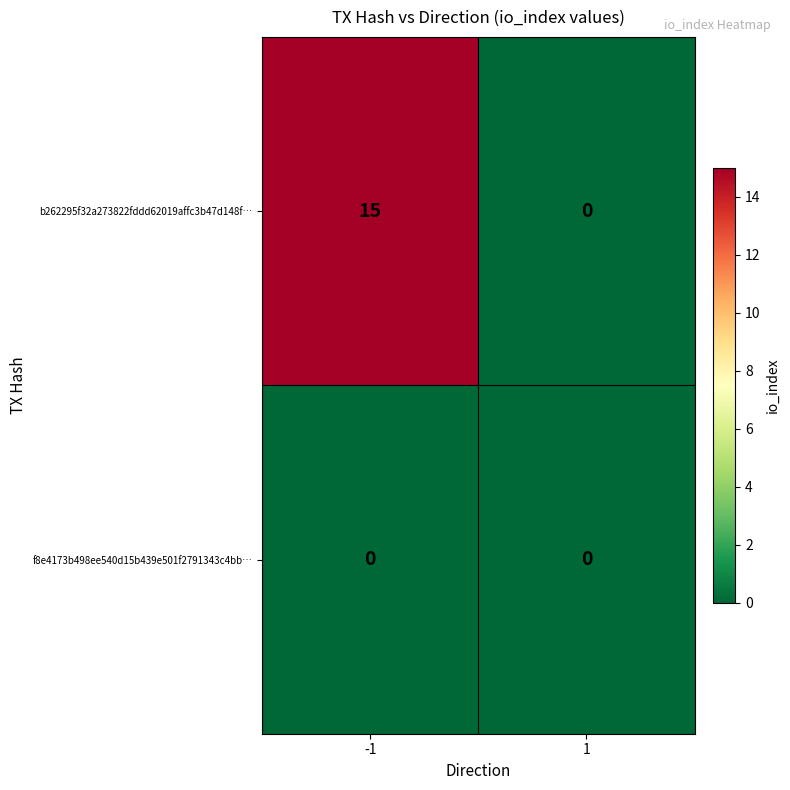

Rank the series at -1 from highest to lowest value.

b262295f32a273822fddd62019affc3b47d148f…, f8e4173b498ee540d15b439e501f2791343c4bb…